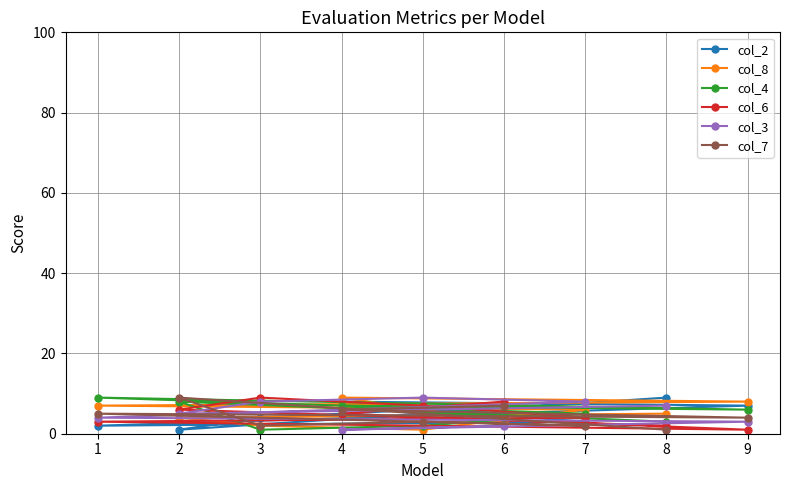

Where does the col_2 series first go above 5?

4